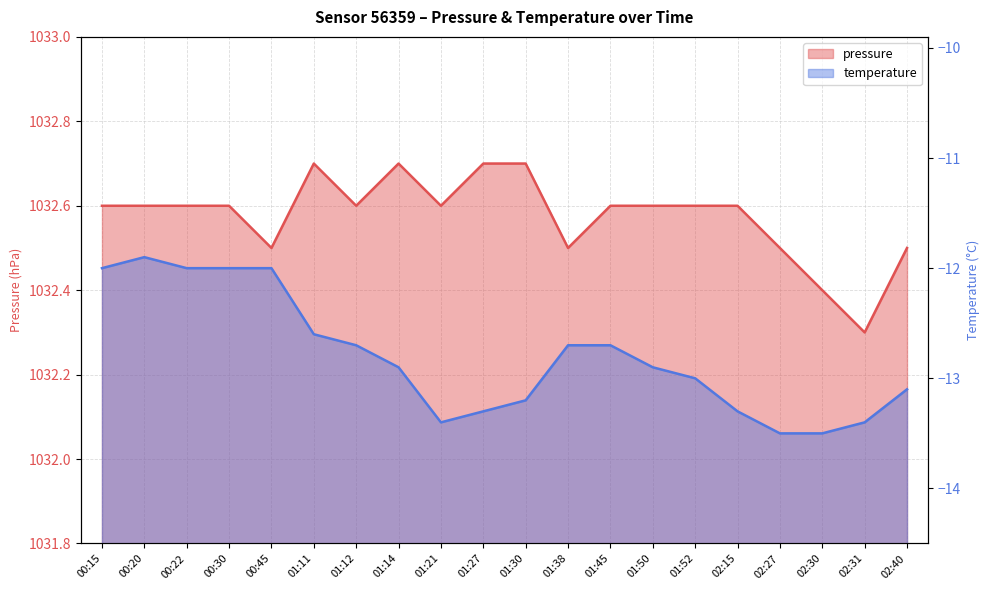

Which series has the largest range (max minus min)?

temperature